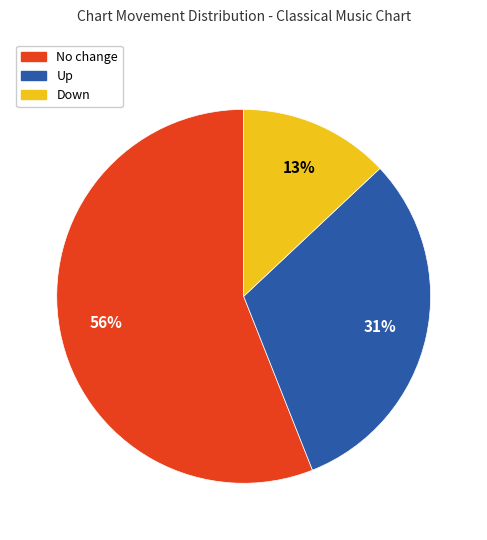

To the nearest percent, what is the difference between the largest and smallest slice percentages?

43%